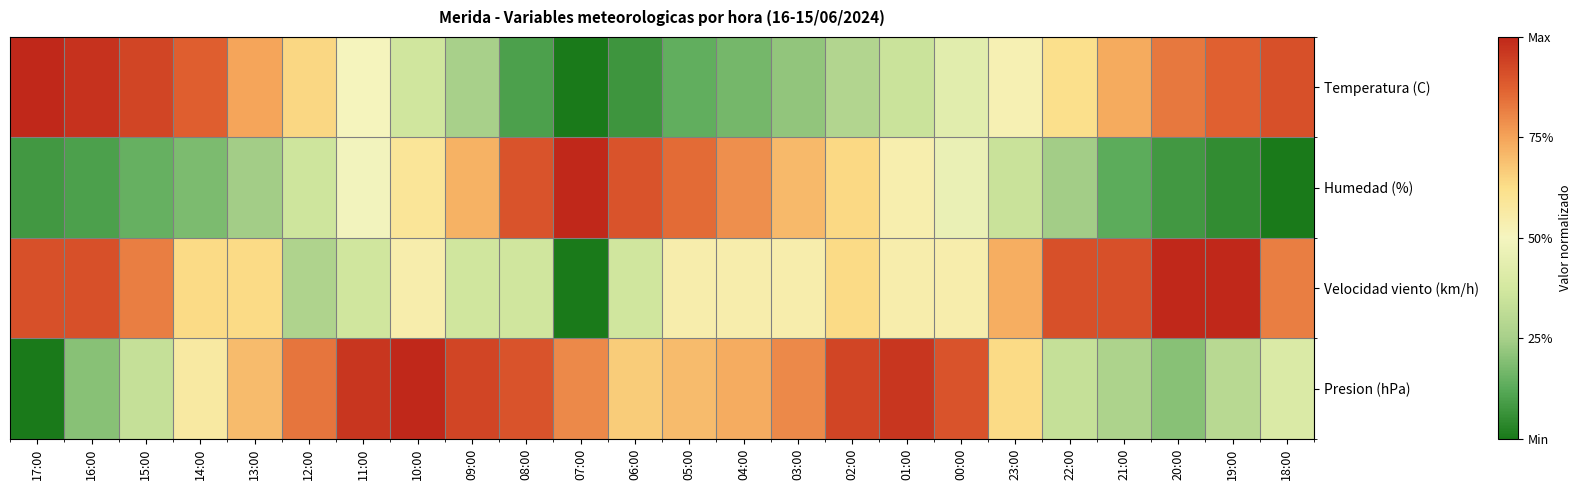

At how many categories does at least one series exceed 0?

24